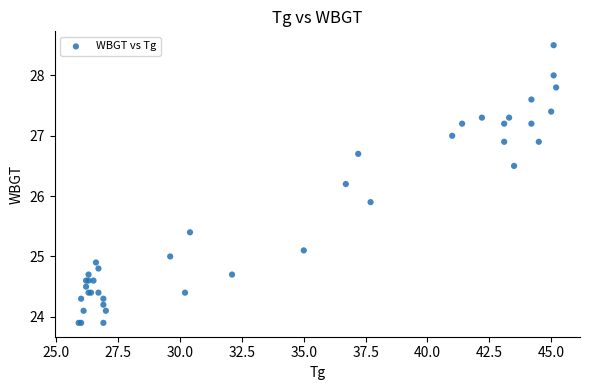

What Y value in the scatter plot is closest to 26?

25.9